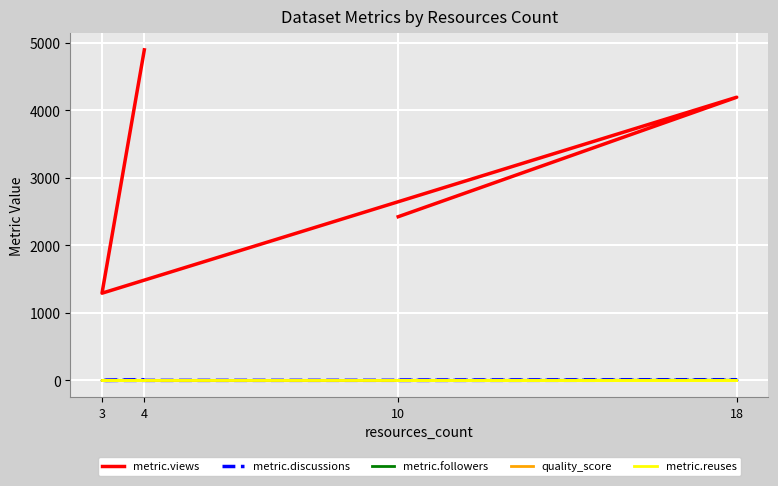

What is the maximum value for metric.views?

4898.0